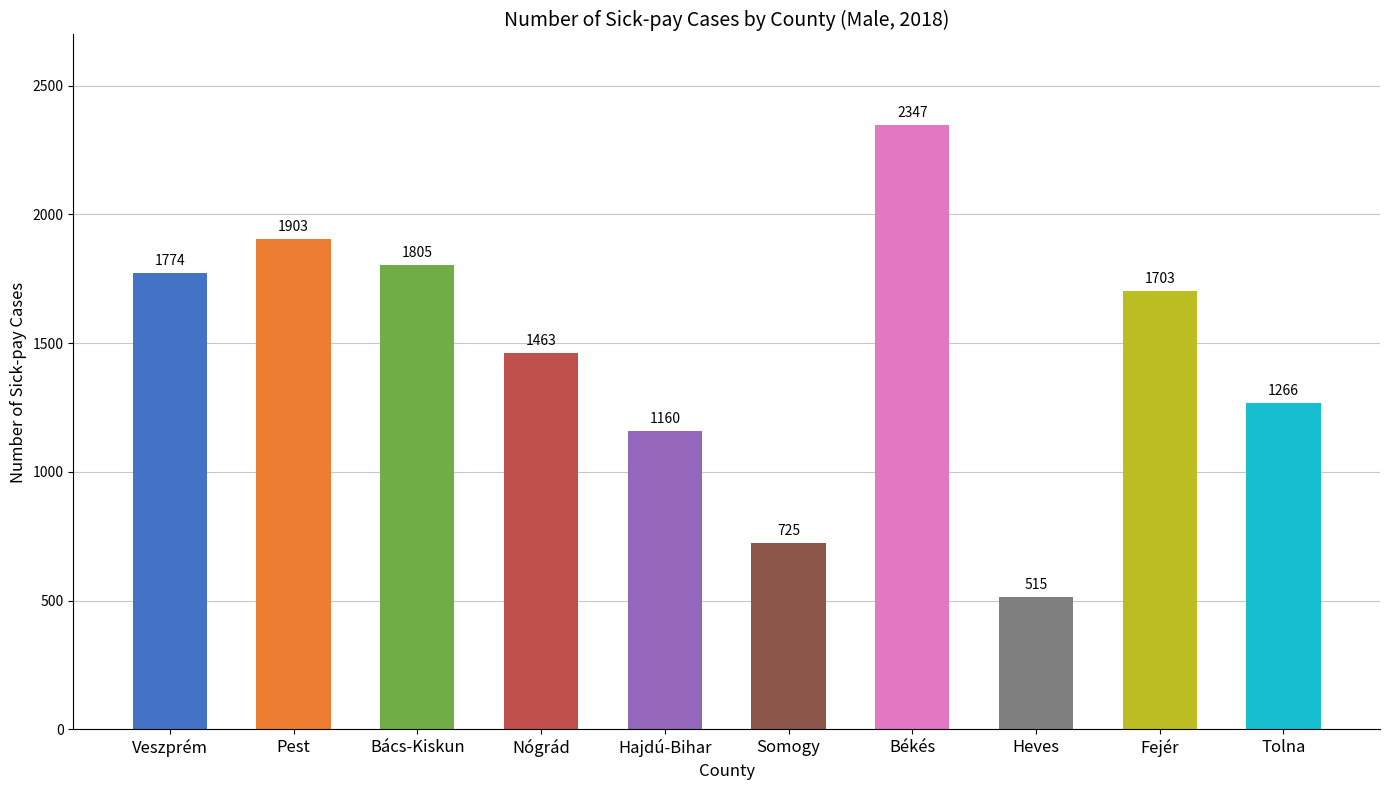

What is the difference between the second highest and second lowest values?

1178